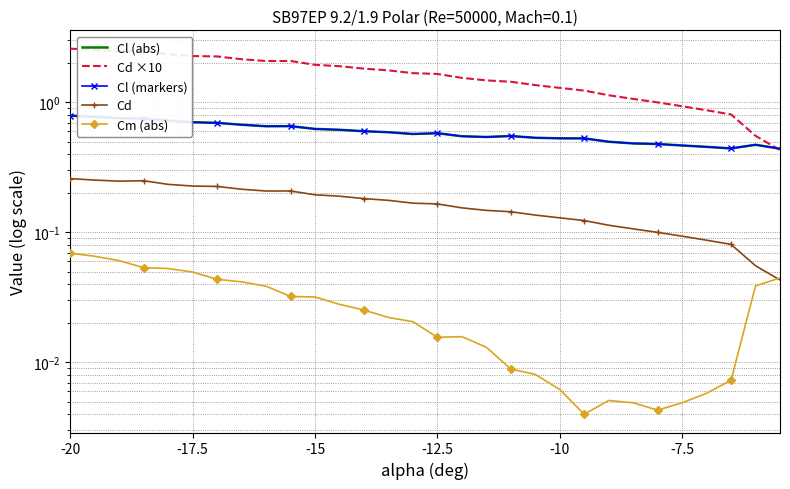

True or false: Cd has a value of 0.1 at 27.

True